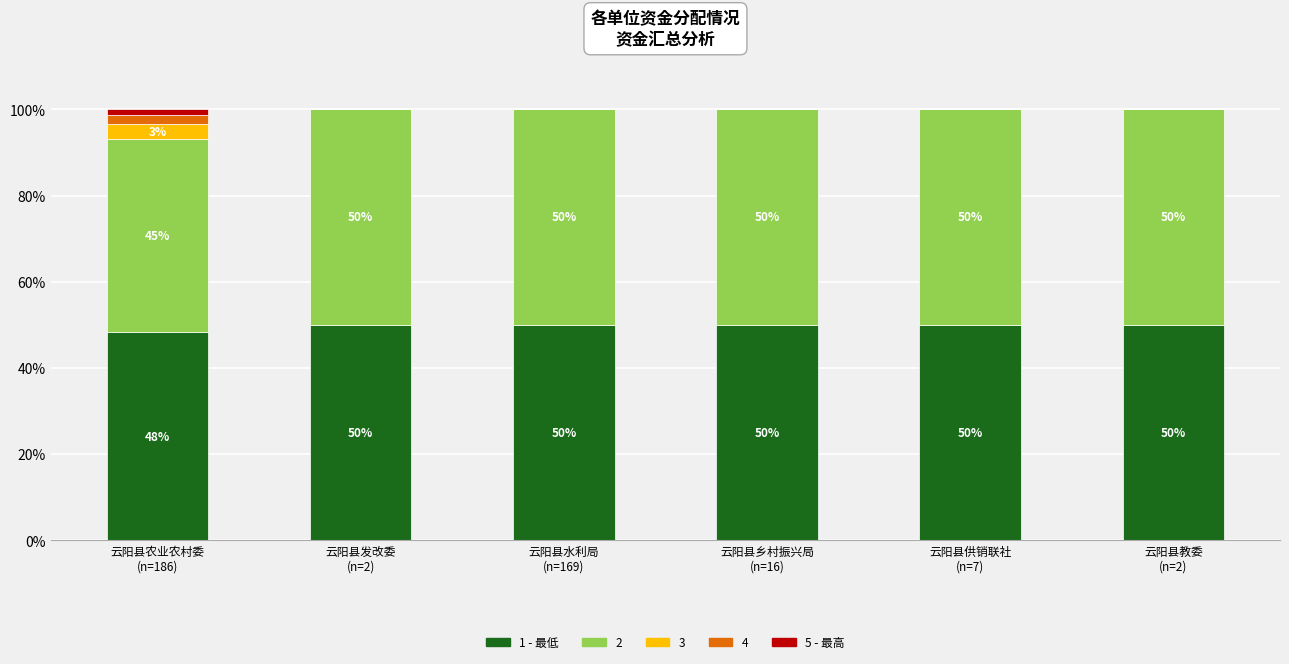

What is the sum of all 1 - 最低 values?

298.3